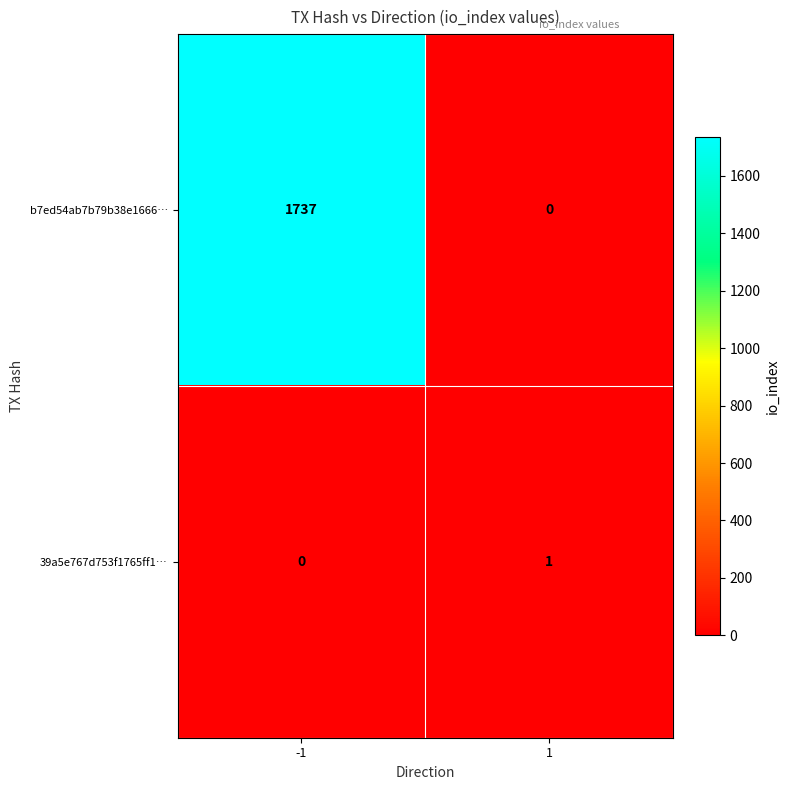

What is the spread (max minus min) of values at 1?

1